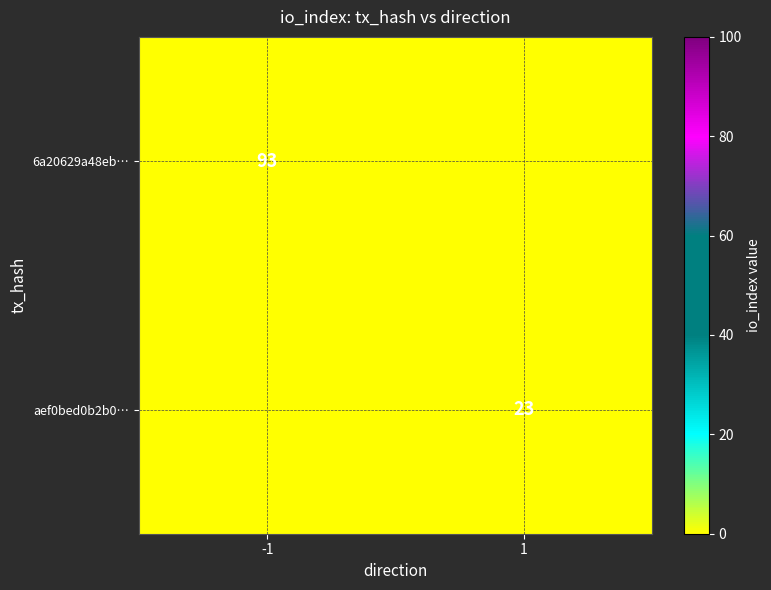

True or false: 6a20629a48eb… has a value of 93 at -1.

True